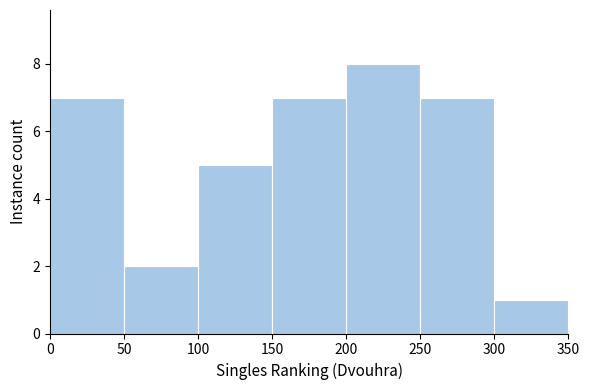

Reading left to right, transcribe this chart: for each bar, give the range it covers on the x-axis and its height. The values are not printed on the chart, so give them approximately, as read against the axis.

0 to 50: 7
50 to 100: 2
100 to 150: 5
150 to 200: 7
200 to 250: 8
250 to 300: 7
300 to 350: 1